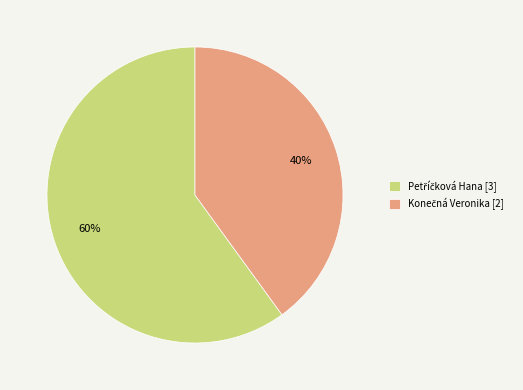

To the nearest percent, what is the difference between the largest and smallest slice percentages?

20%